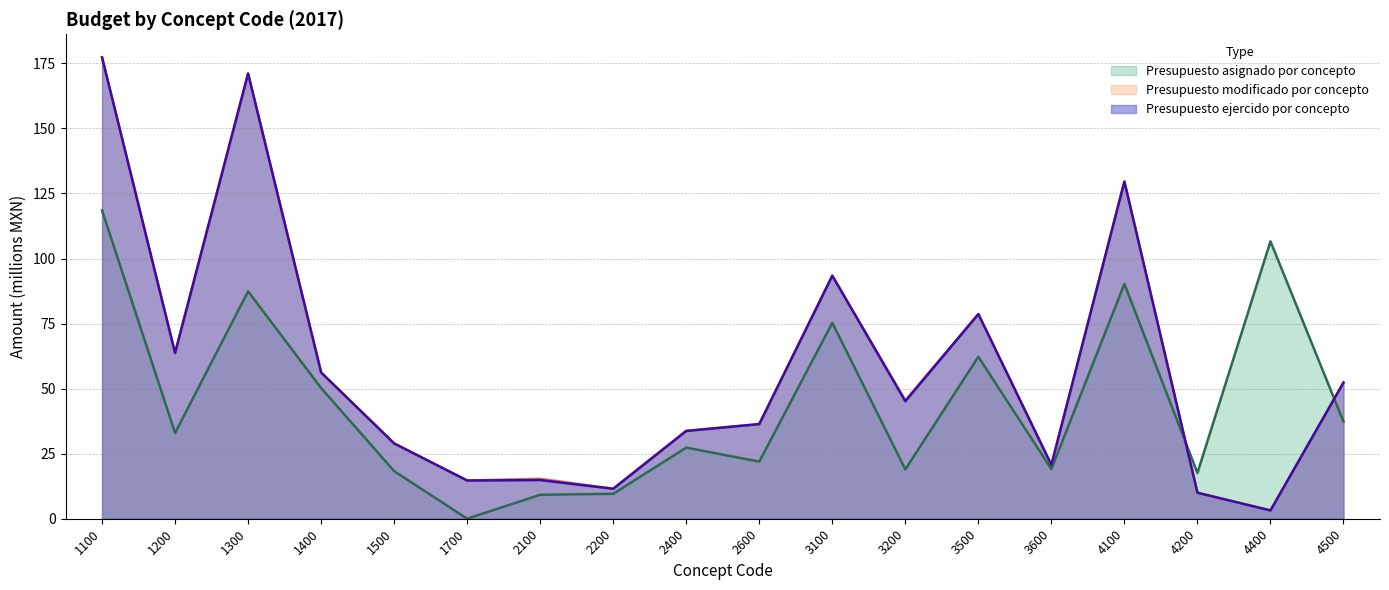

What is the total value across all series at 2100?

39.4